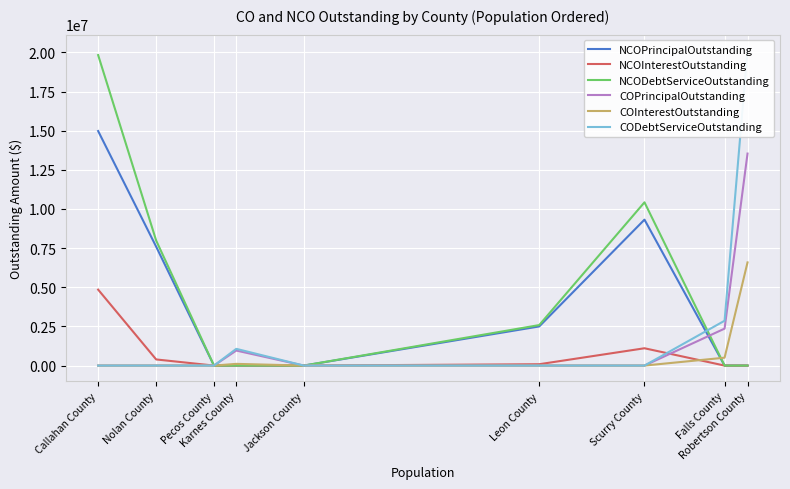

List the labels in order of COPrincipalOutstanding value, largest first.

Robertson County, Falls County, Karnes County, Scurry County, Leon County, Jackson County, Pecos County, Nolan County, Callahan County